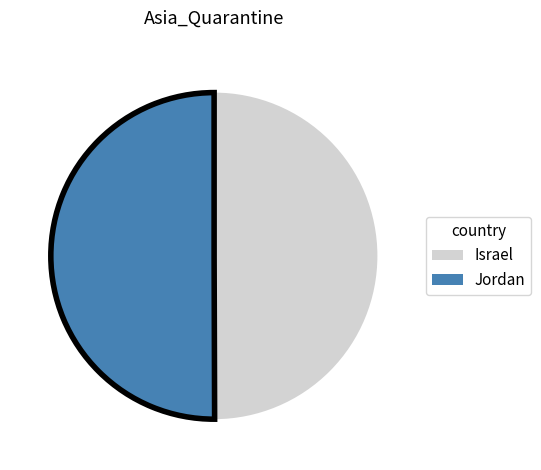

True or false: Israel accounts for 50% of the total.

True